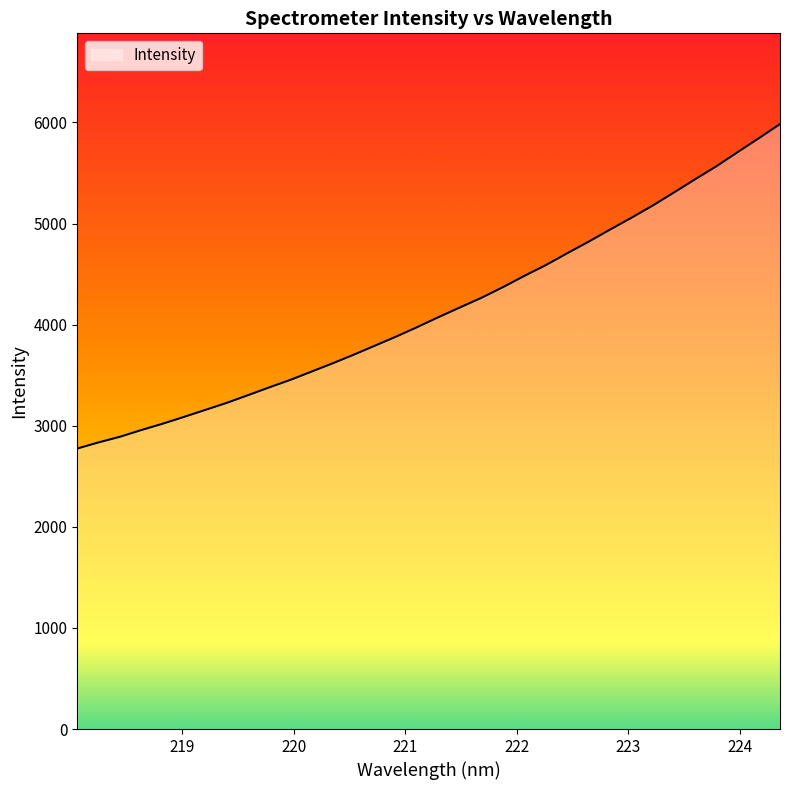

What is the smallest value displayed?

2774.6